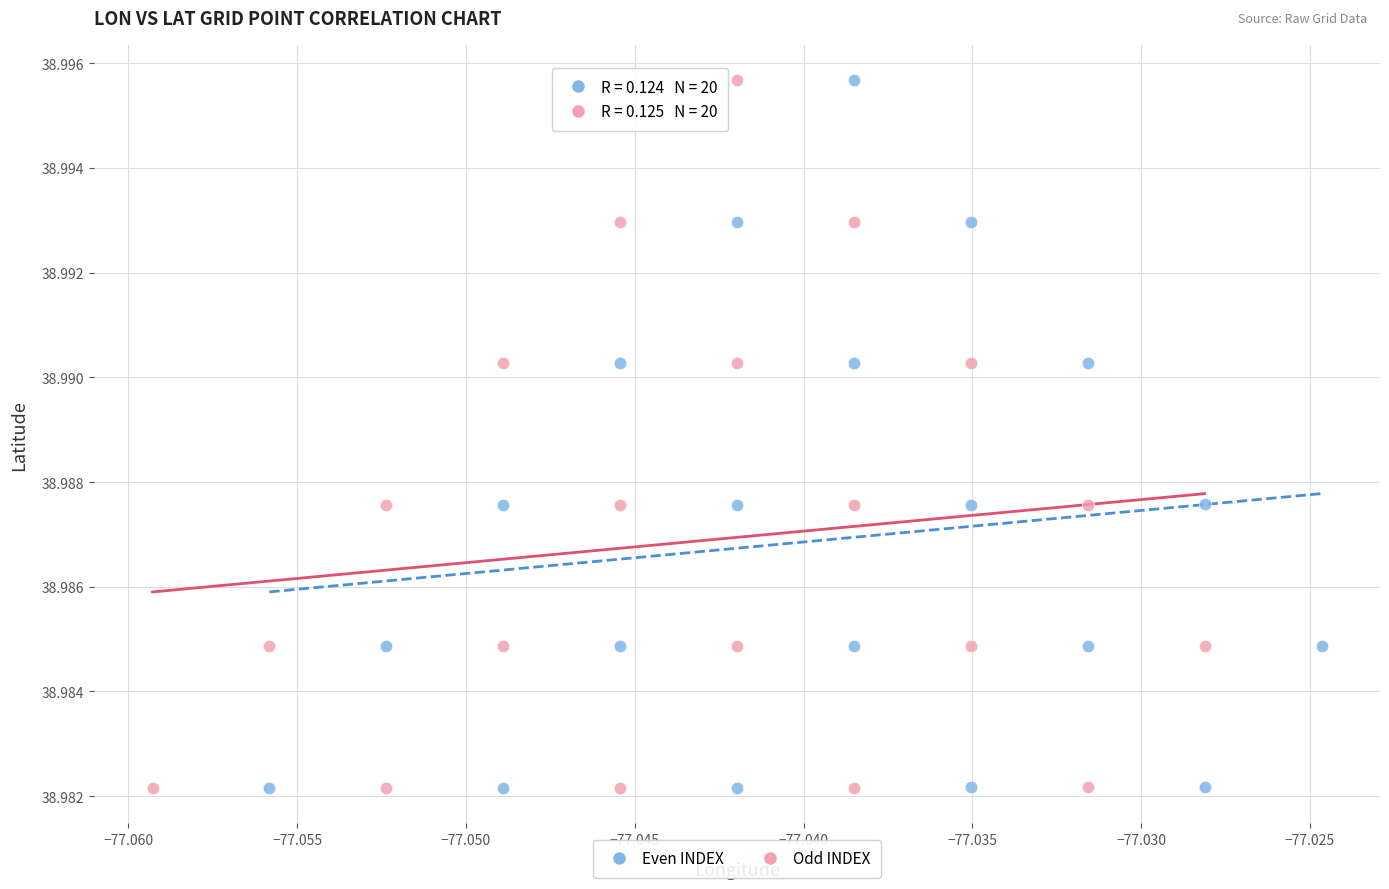

Which series has the largest Y range (max minus min)?

Odd INDEX